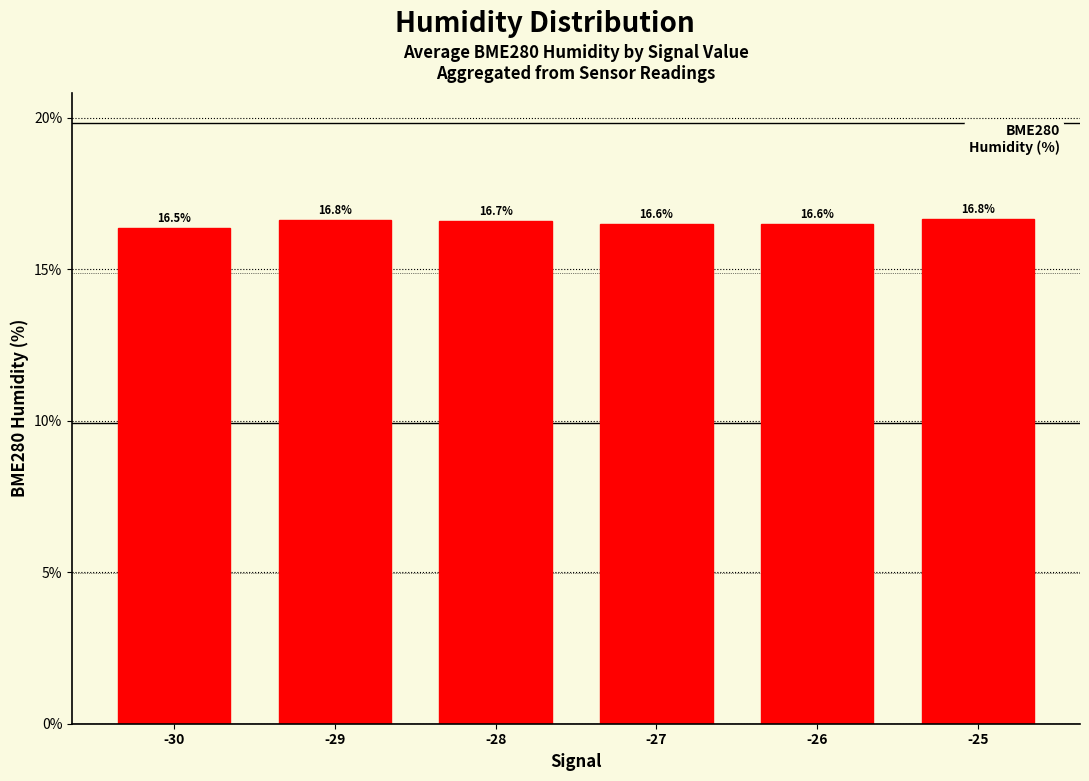

At which category does the chart reach its peak across all series?

-25